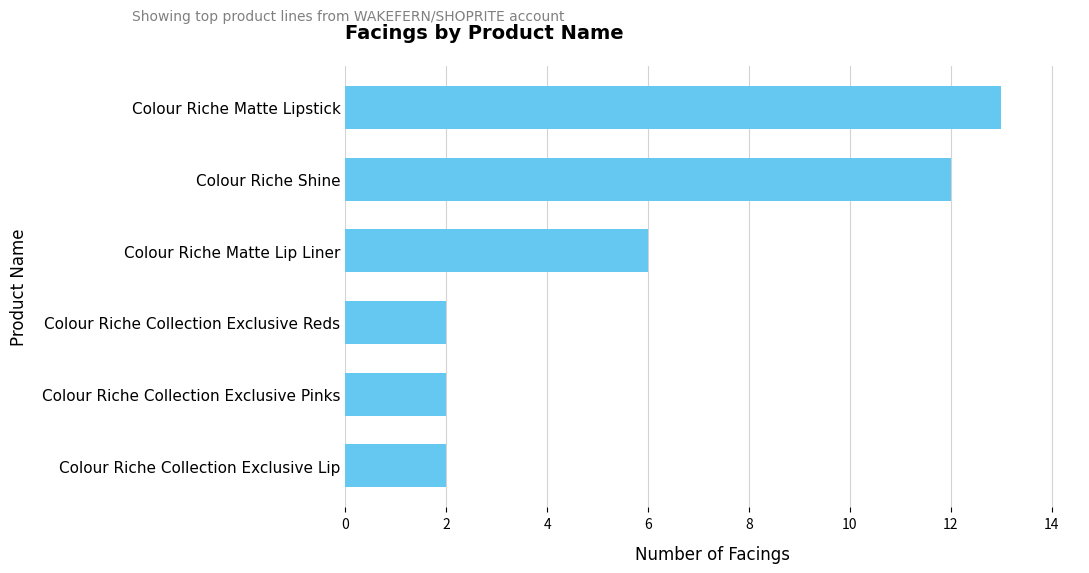

What is the value of the 4th bar from the top?

2